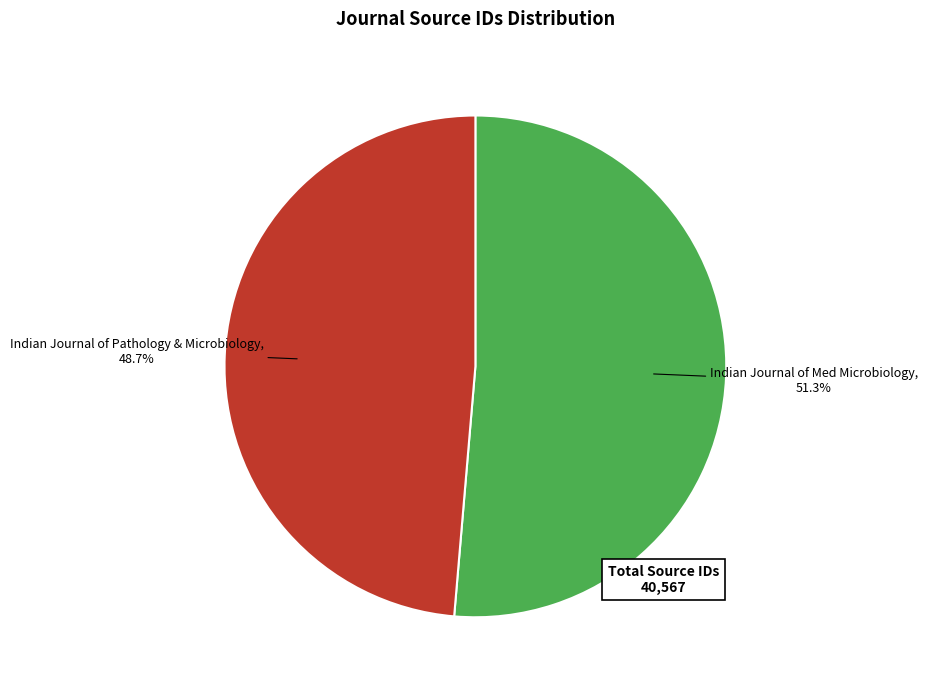

Which category has the smallest portion of the pie?

Indian Journal of Pathology and Microbiology